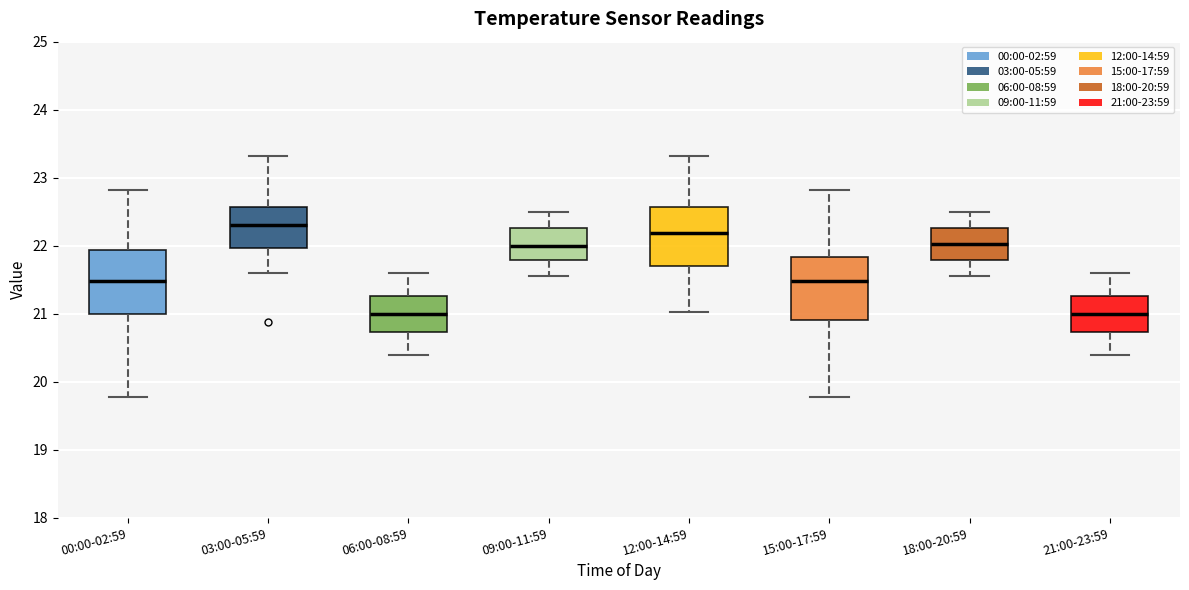

Reading left to right, read every box against the y-axis: the position of its median line, the range the box covers, and the ends of its whiskers. The values are not printed on the chart, so give them approximately, as read against the axis.

00:00-02:59: median 21.5, box 21.0 to 21.9, whiskers 19.8 to 22.8
03:00-05:59: median 22.3, box 22.0 to 22.6, whiskers 21.6 to 23.3
06:00-08:59: median 21.0, box 20.7 to 21.3, whiskers 20.4 to 21.6
09:00-11:59: median 22.0, box 21.8 to 22.3, whiskers 21.6 to 22.5
12:00-14:59: median 22.2, box 21.7 to 22.6, whiskers 21.0 to 23.3
15:00-17:59: median 21.5, box 20.9 to 21.8, whiskers 19.8 to 22.8
18:00-20:59: median 22.0, box 21.8 to 22.3, whiskers 21.6 to 22.5
21:00-23:59: median 21.0, box 20.7 to 21.3, whiskers 20.4 to 21.6